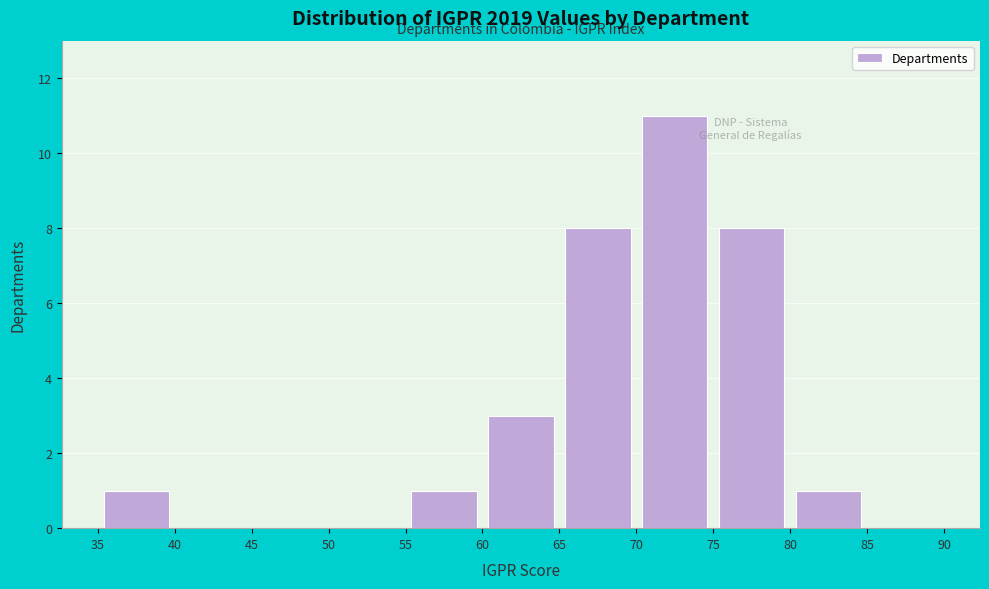

Reading left to right, transcribe this chart: for each bar, give the range it covers on the x-axis and its height. The values are not printed on the chart, so give them approximately, as read against the axis.

35 to 40: 1
40 to 45: 0
45 to 50: 0
50 to 55: 0
55 to 60: 1
60 to 65: 3
65 to 70: 8
70 to 75: 11
75 to 80: 8
80 to 85: 1
85 to 90: 0